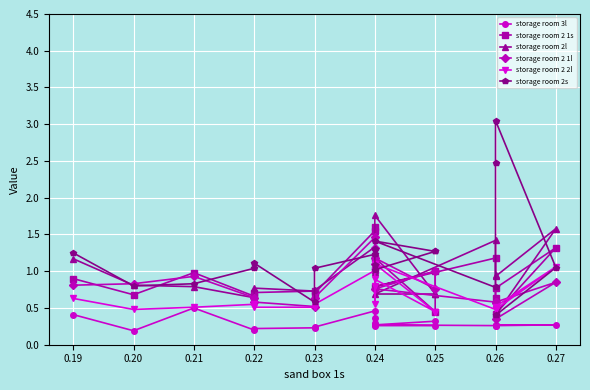

What is the maximum value shown in the chart?

3.0